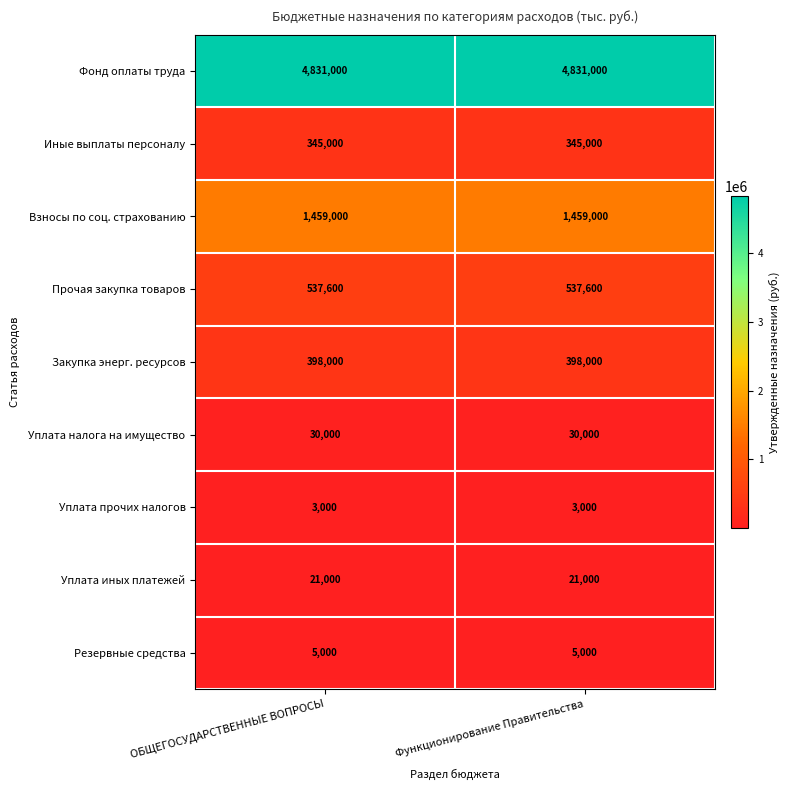

Reading right to left, what are all the values shown in this chart?

Фонд оплаты труда: Функционирование Правительства=4831000	ОБЩЕГОСУДАРСТВЕННЫЕ ВОПРОСЫ=4831000
Иные выплаты персоналу: Функционирование Правительства=345000	ОБЩЕГОСУДАРСТВЕННЫЕ ВОПРОСЫ=345000
Взносы по соц. страхованию: Функционирование Правительства=1459000	ОБЩЕГОСУДАРСТВЕННЫЕ ВОПРОСЫ=1459000
Прочая закупка товаров: Функционирование Правительства=537600	ОБЩЕГОСУДАРСТВЕННЫЕ ВОПРОСЫ=537600
Закупка энерг. ресурсов: Функционирование Правительства=398000	ОБЩЕГОСУДАРСТВЕННЫЕ ВОПРОСЫ=398000
Уплата налога на имущество: Функционирование Правительства=30000	ОБЩЕГОСУДАРСТВЕННЫЕ ВОПРОСЫ=30000
Уплата прочих налогов: Функционирование Правительства=3000	ОБЩЕГОСУДАРСТВЕННЫЕ ВОПРОСЫ=3000
Уплата иных платежей: Функционирование Правительства=21000	ОБЩЕГОСУДАРСТВЕННЫЕ ВОПРОСЫ=21000
Резервные средства: Функционирование Правительства=5000	ОБЩЕГОСУДАРСТВЕННЫЕ ВОПРОСЫ=5000